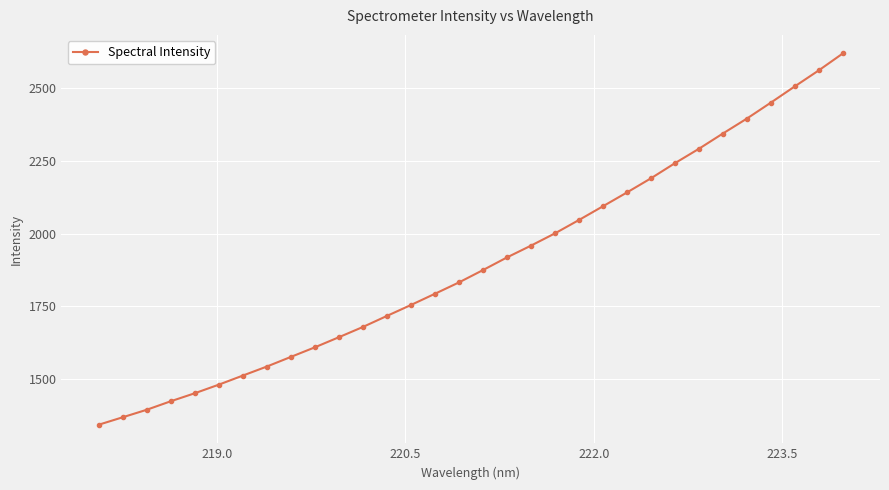

How many lines are shown in the chart?

1